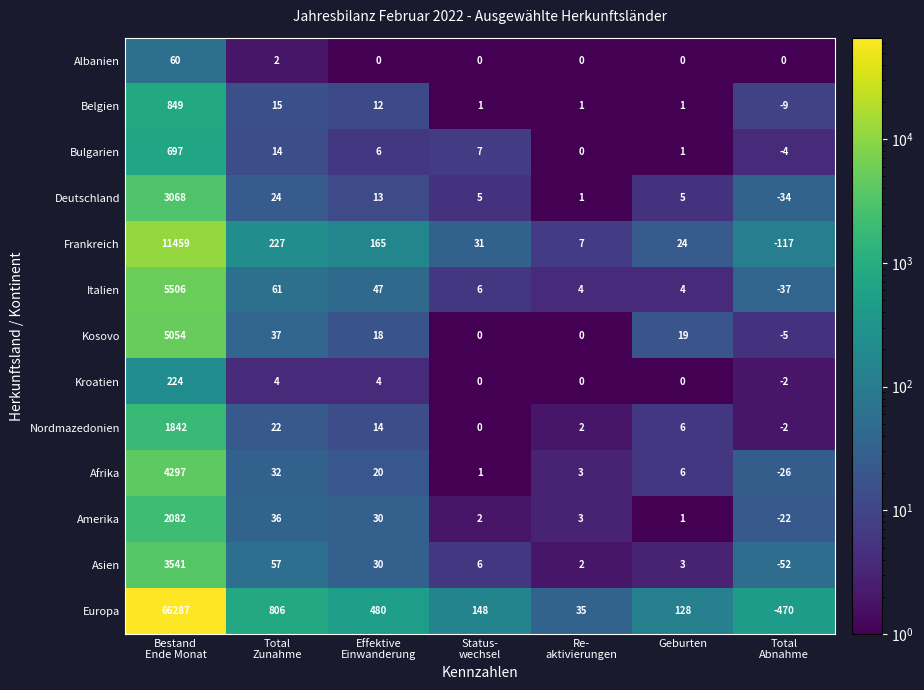

Which series has the largest range (max minus min)?

Europa